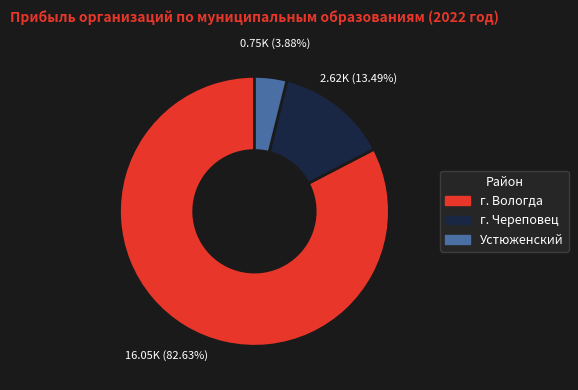

Approximately how many times larger is the value at г. Вологда compared to г. Череповец?

6.1